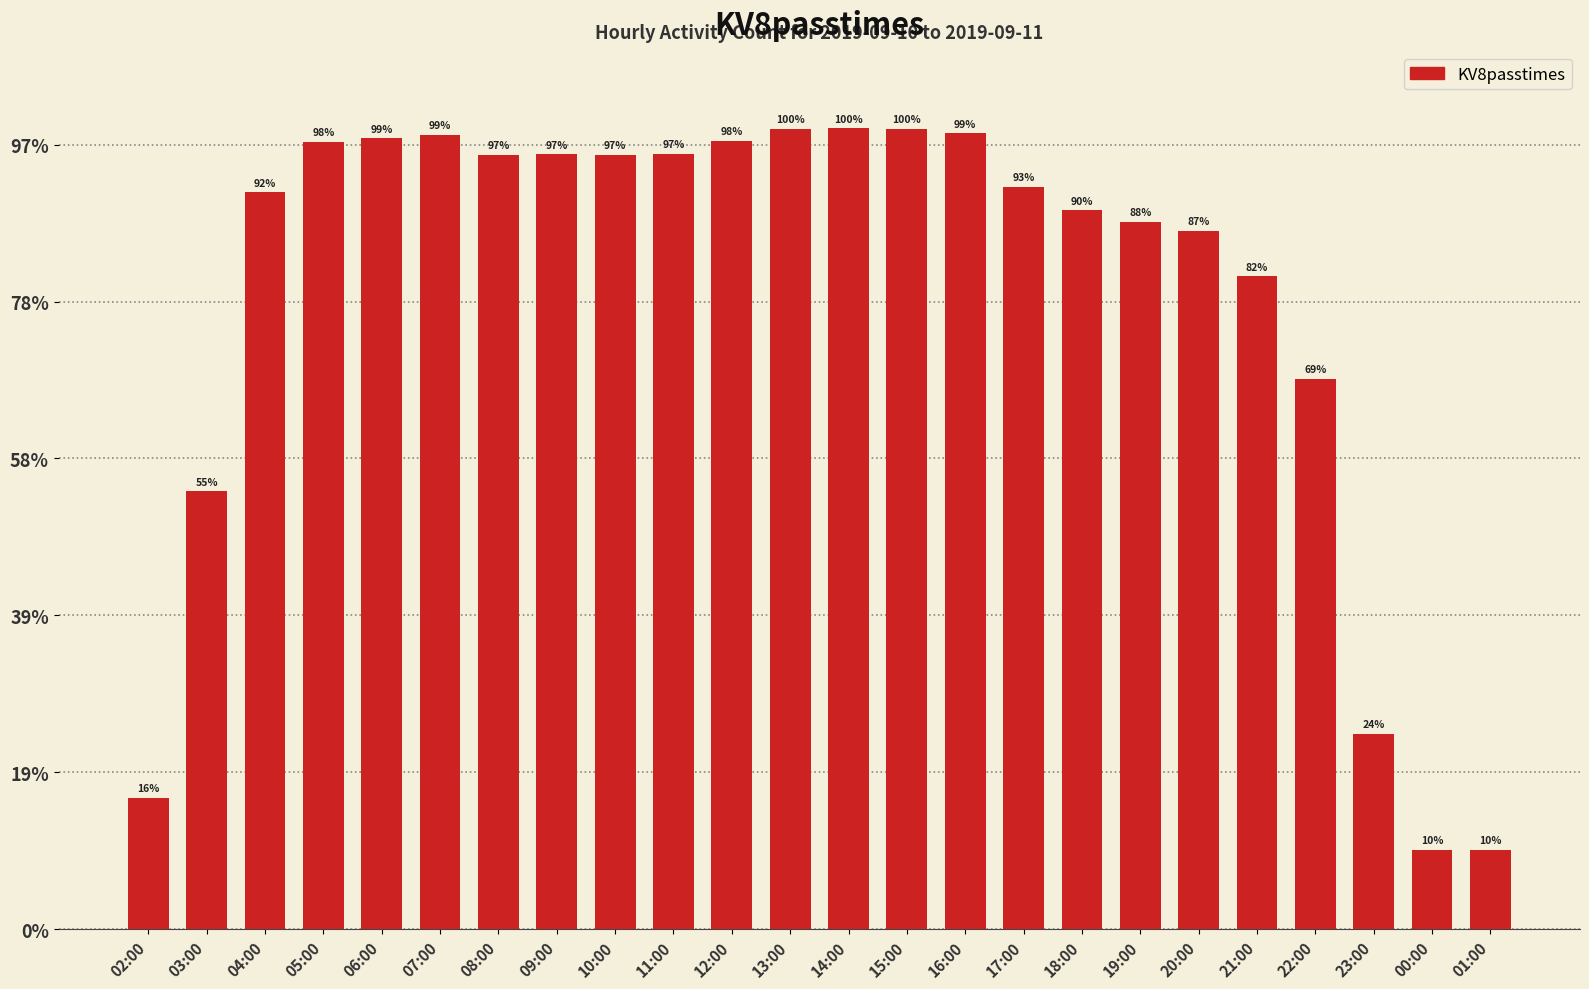

Are the bars horizontal?

No